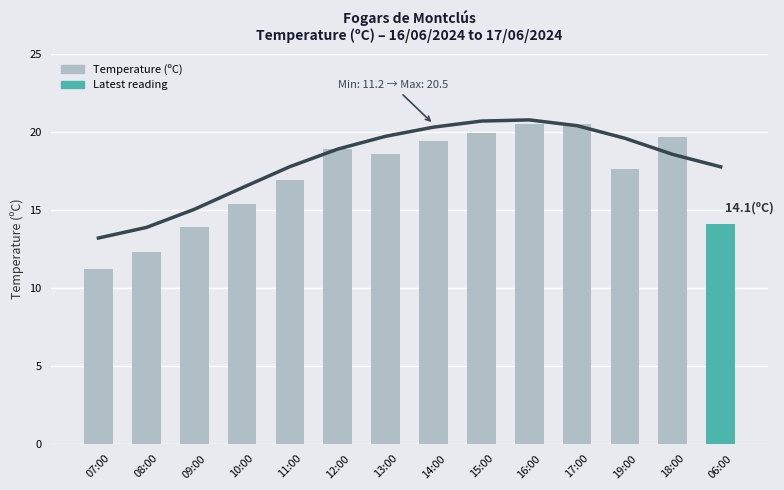

Count the number of categories in the chart.

14